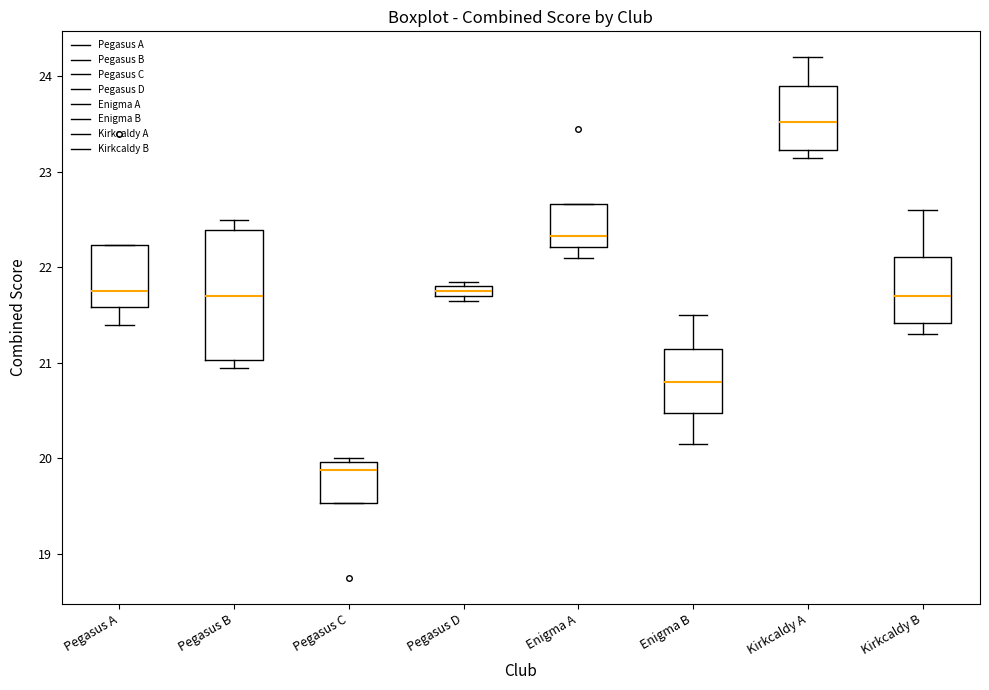

Which box's median line is the lowest?

Pegasus C